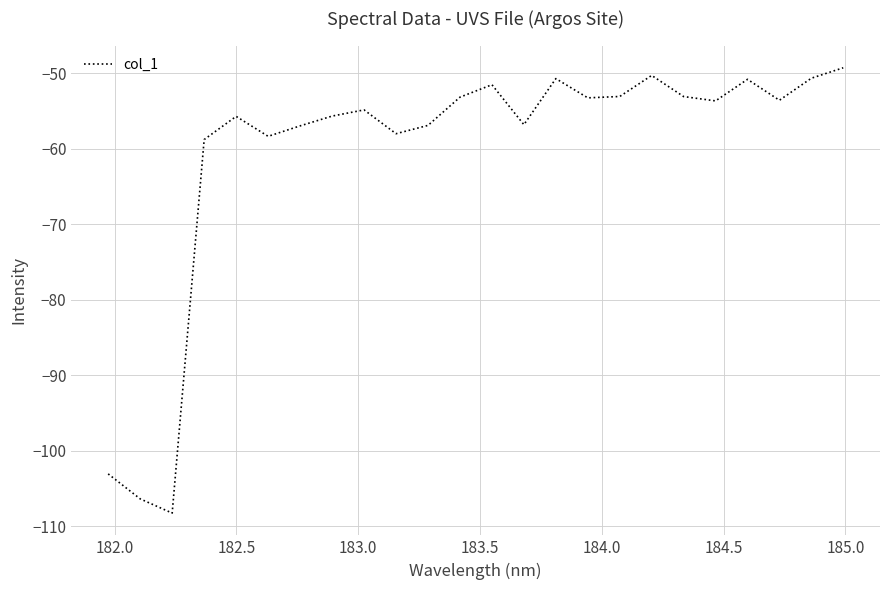

What is the average value?

-60.5